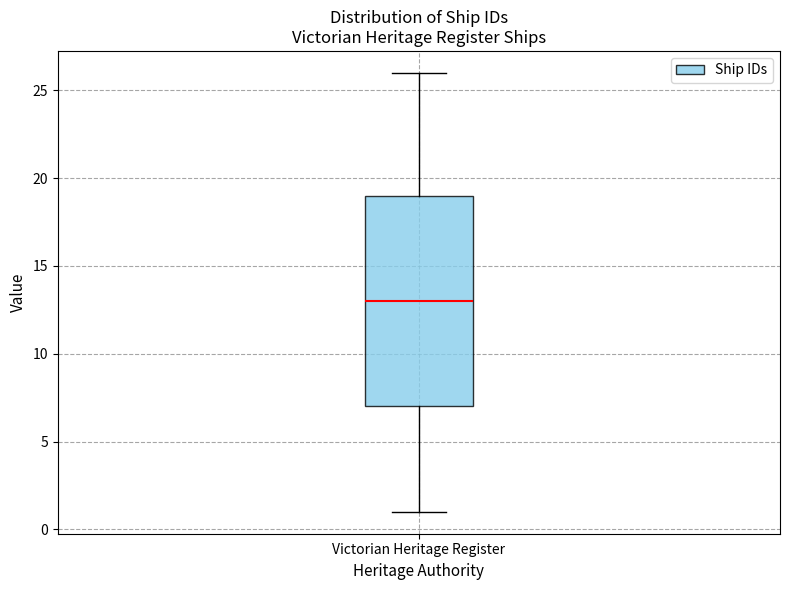

Transcribe this box plot: give where the median line is, the range the box spans, and where the two whiskers end, as read against the y-axis. The values are not printed on the chart, so give them approximately, as read against the axis.

median 13, box 7 to 19, whiskers 1 to 26